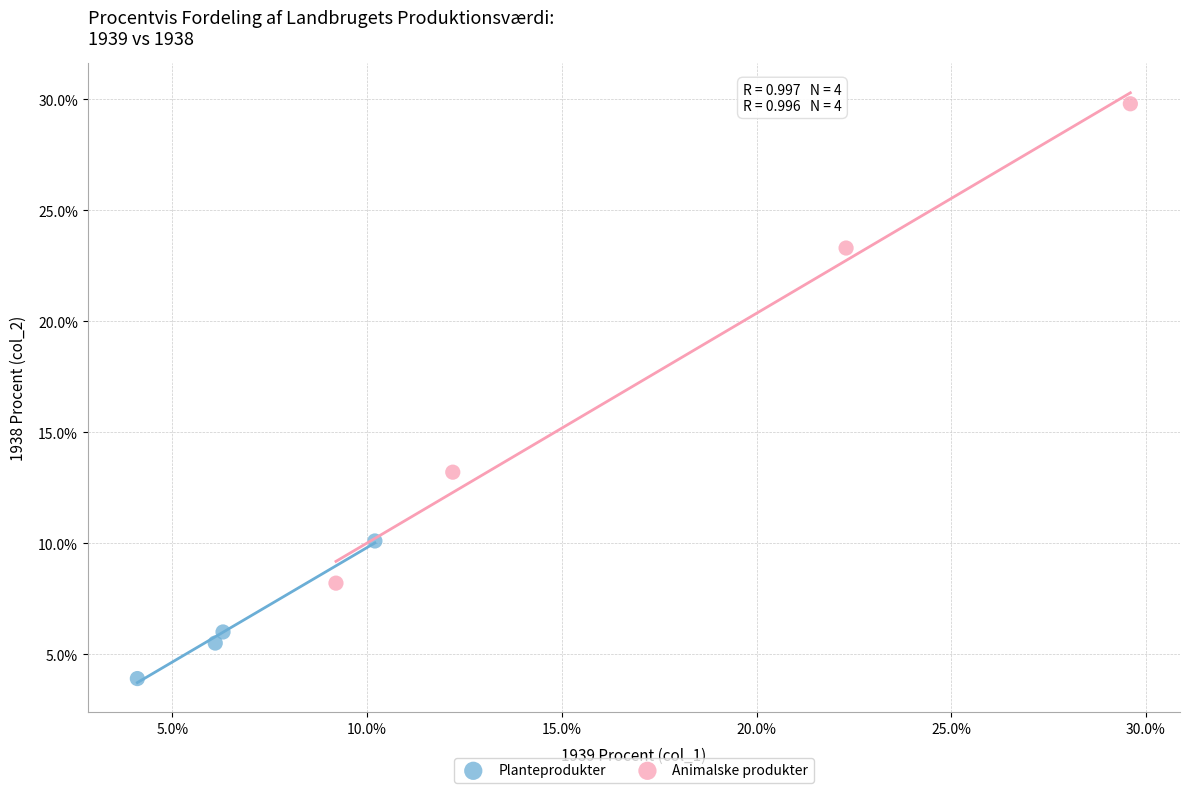

What are all the series names shown in the legend?

Planteprodukter, Animalske produkter